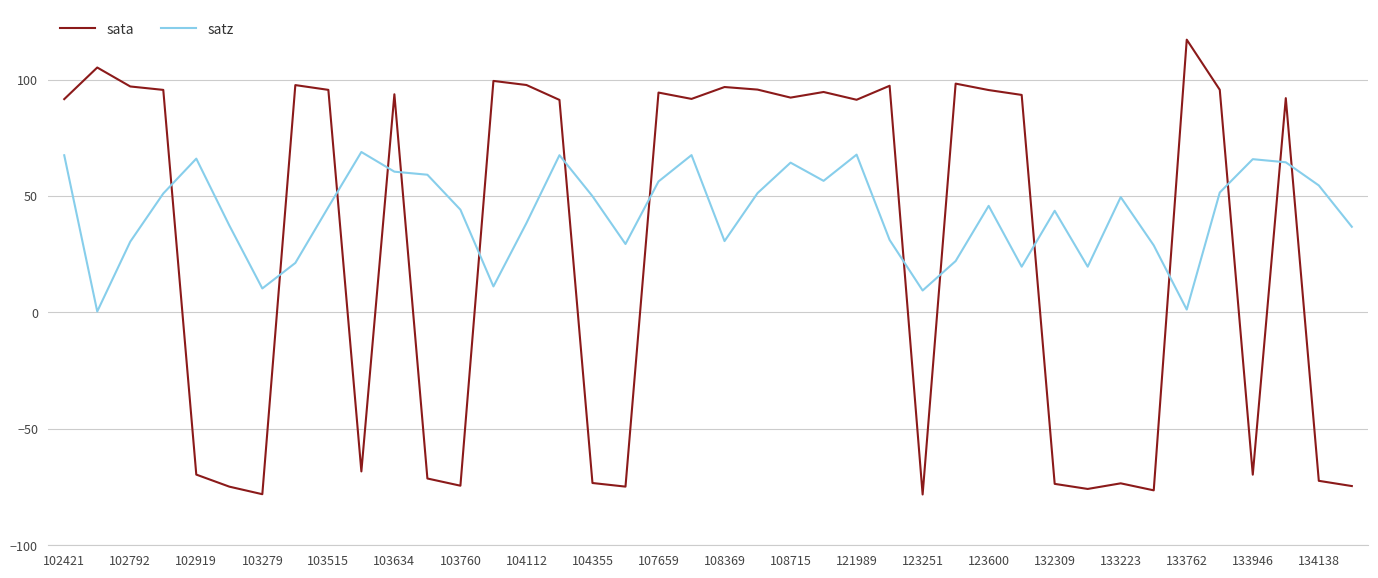

Which series has the widest spread of values?

sata